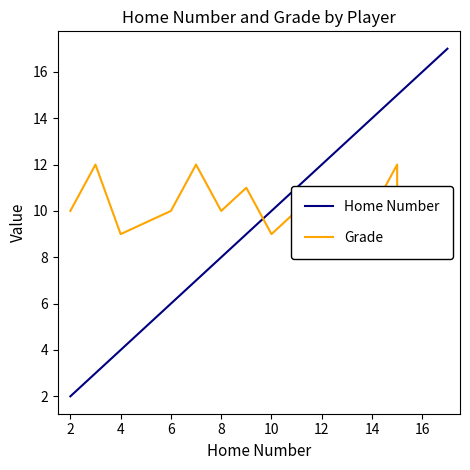

At 6, list the series in order from smallest to largest.

Home Number, Grade